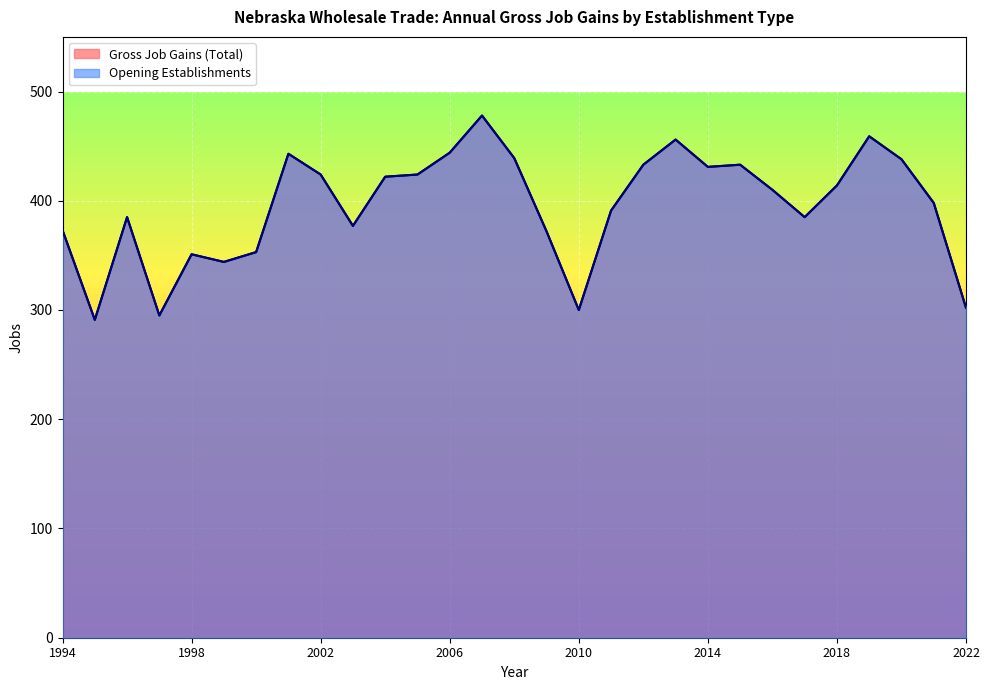

Which has a higher value, 2005 or 2008?

2008